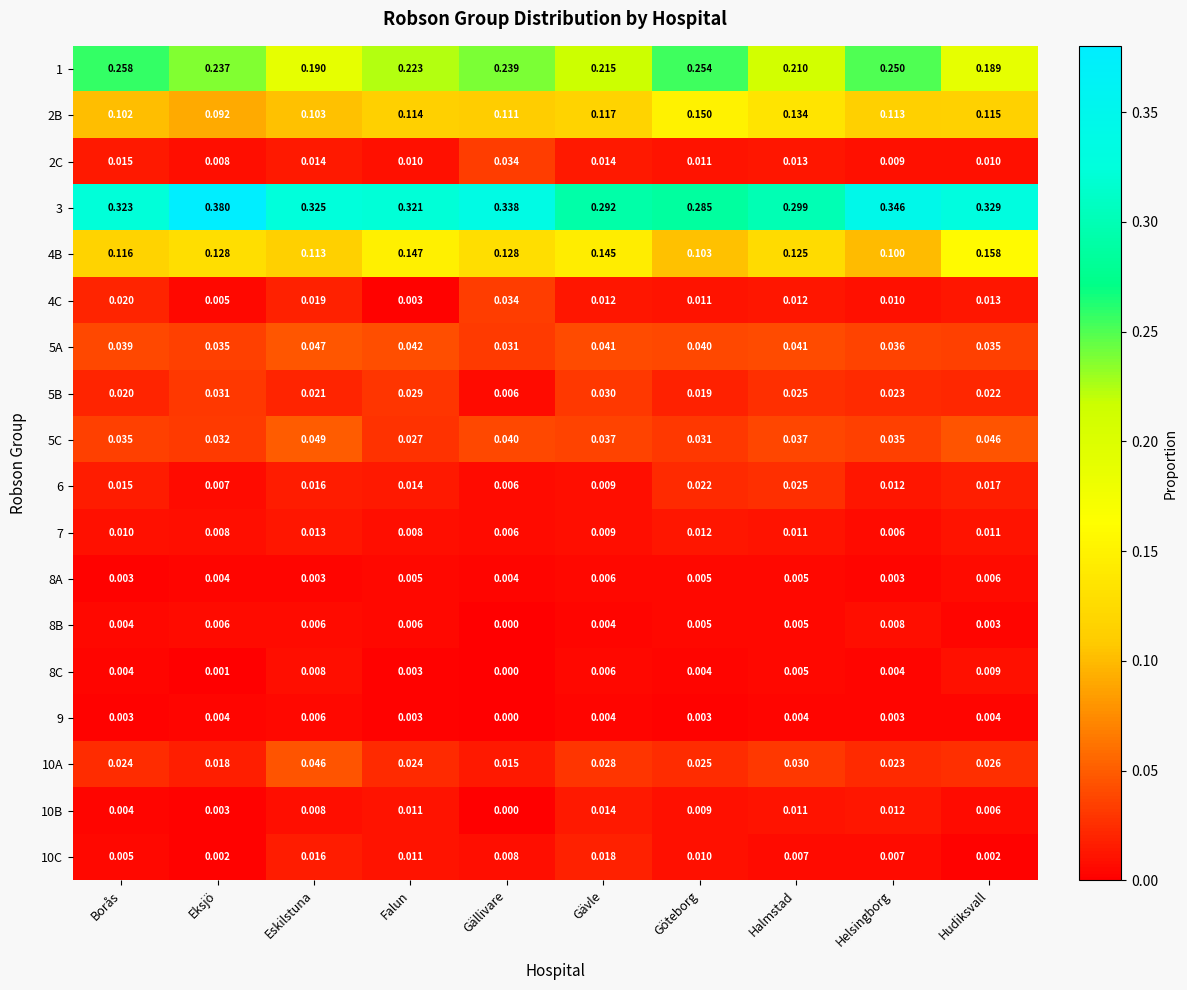

List the labels in order of 5B value, smallest first.

Gällivare, Göteborg, Borås, Eskilstuna, Hudiksvall, Helsingborg, Halmstad, Falun, Gävle, Eksjö